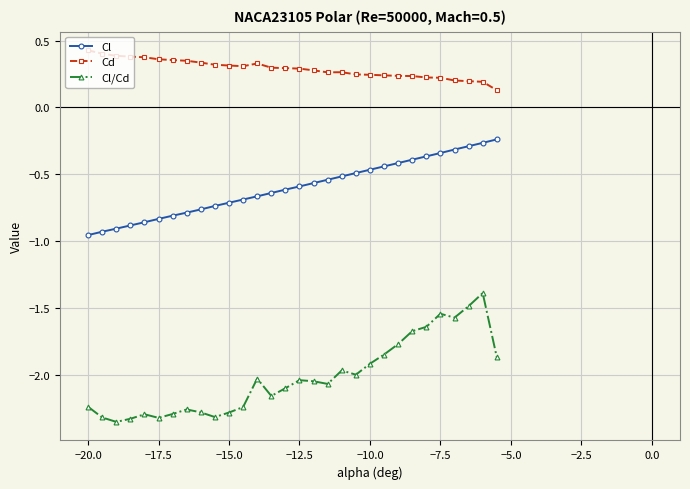

Rank the series by their average value, from lowest to highest.

Cl/Cd, Cl, Cd